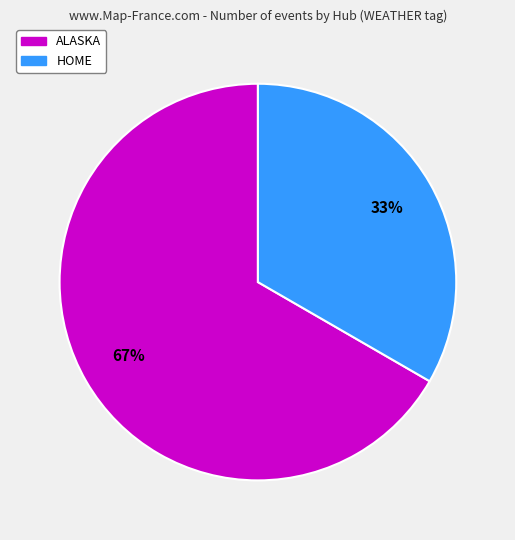

To the nearest percent, what is the average slice percentage?

50%